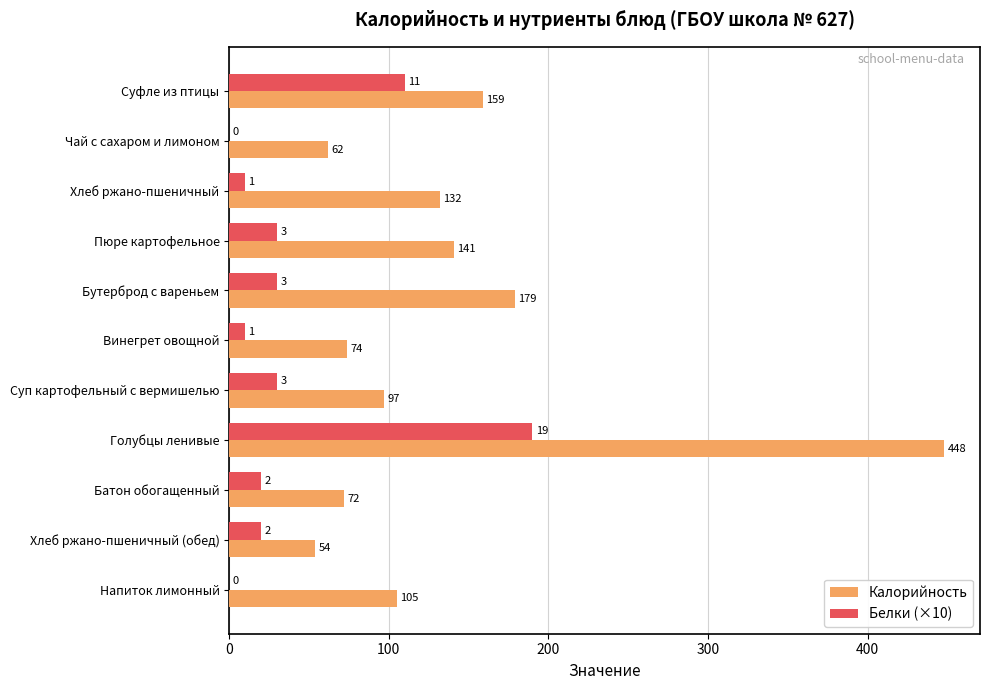

At which category does the chart reach its peak across all series?

Голубцы ленивые